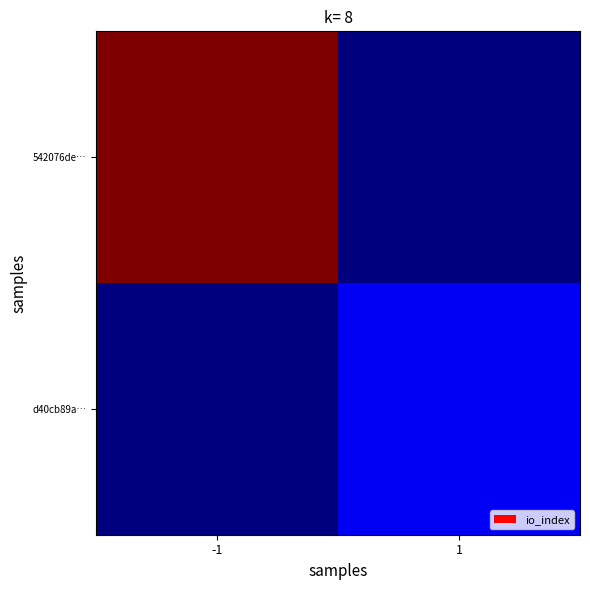

Which series has the largest total across all categories?

542076de…